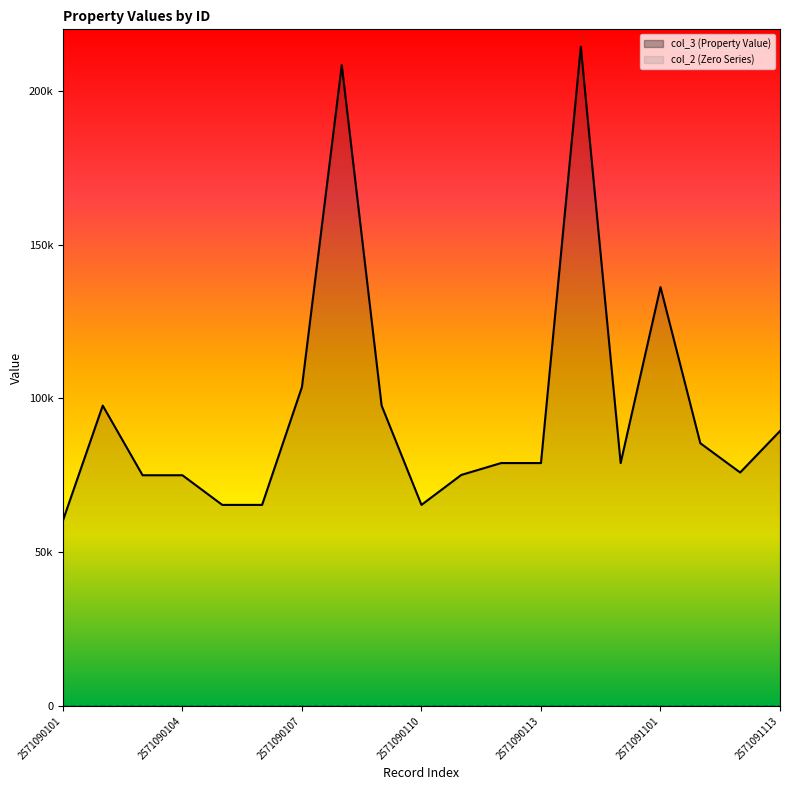

What is the difference between the values at 2571090104 and 2571091101?

61160